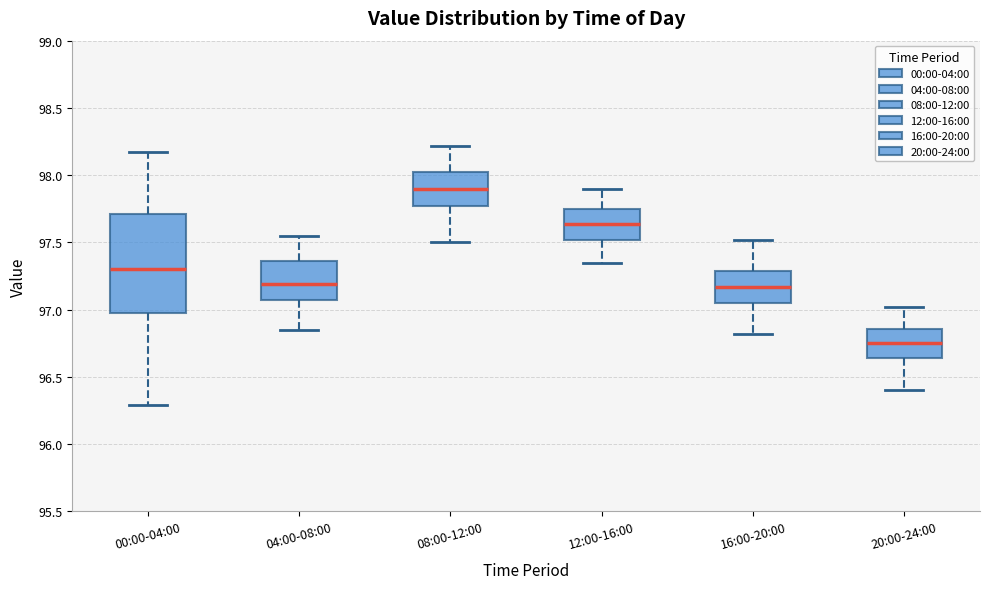

Which box's median line is the lowest?

20:00-24:00